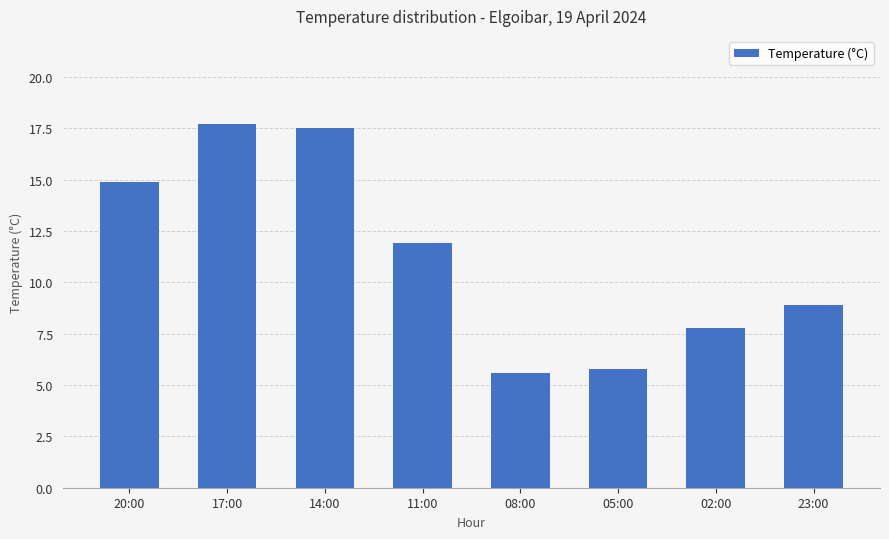

What is the value of the 4th bar from the left?

11.9